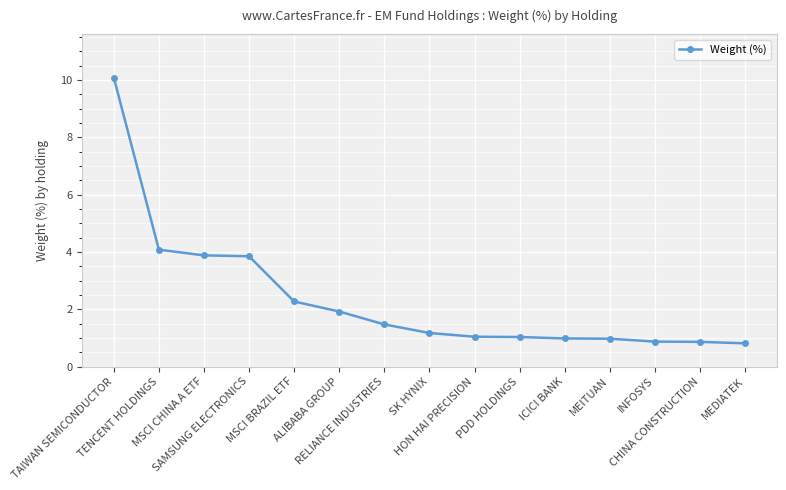

What is the minimum value shown in the chart?

0.8